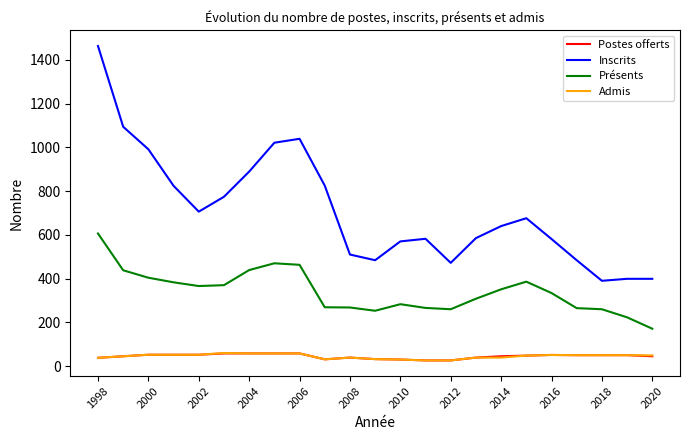

True or false: Présents and Admis intersect in this chart.

False